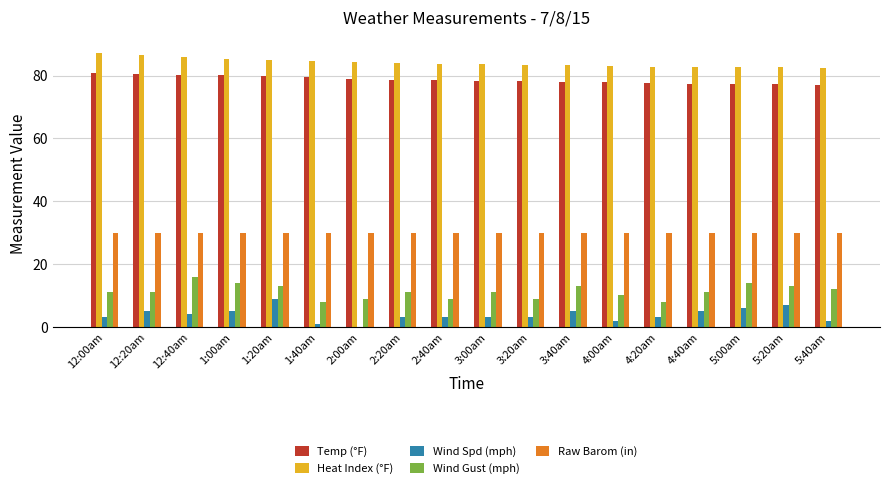

What is the total value across all series at 12:40am?

216.1